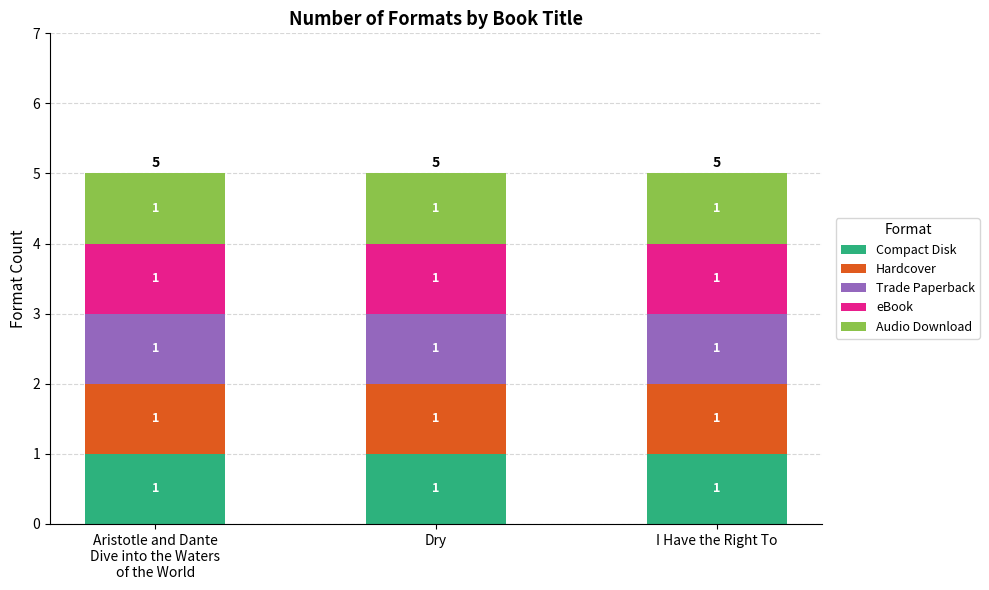

What is the label of the 2nd bar from the left?

Dry